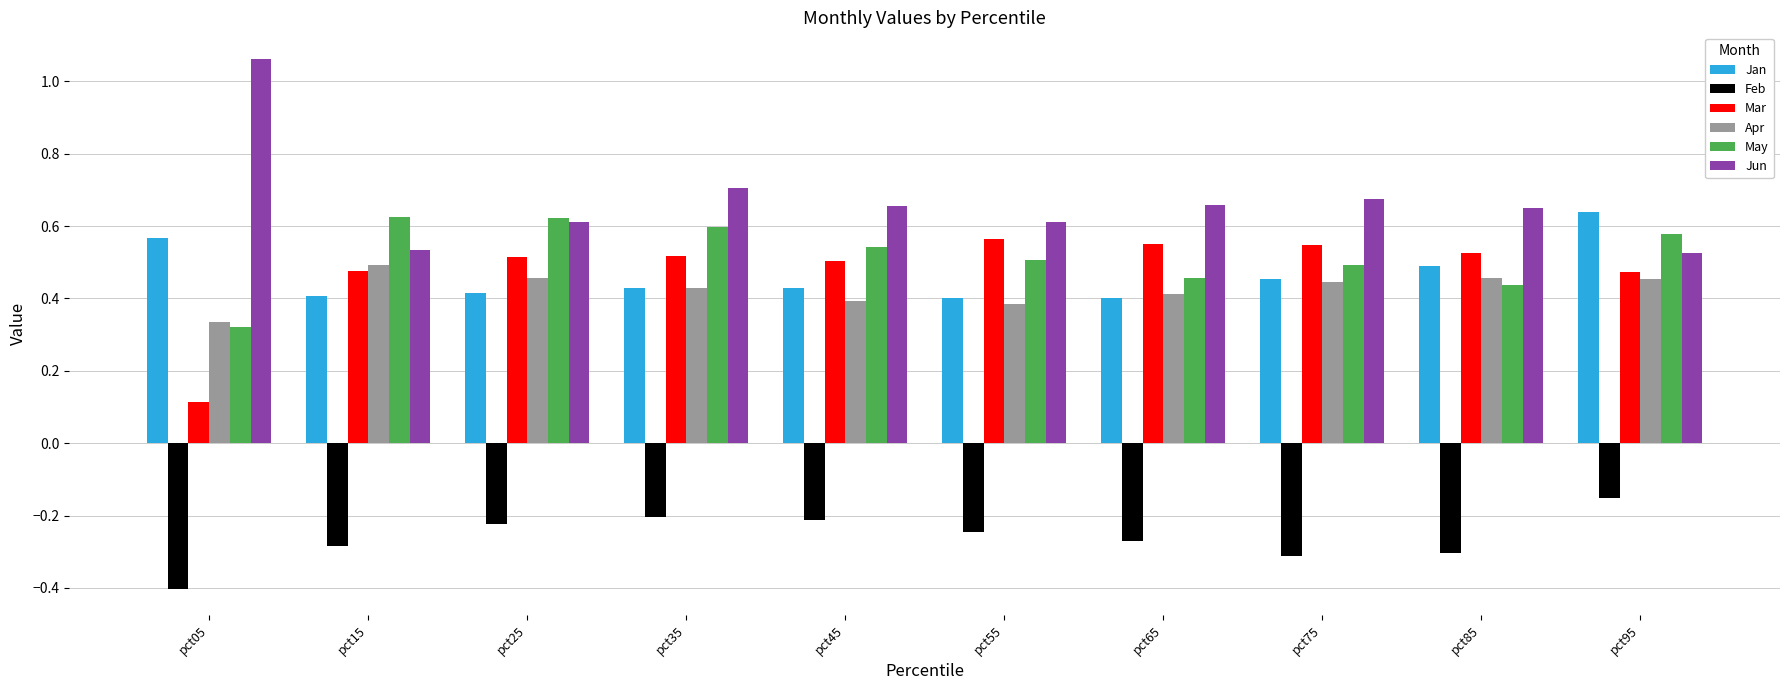

Which series has the largest total across all categories?

Jun